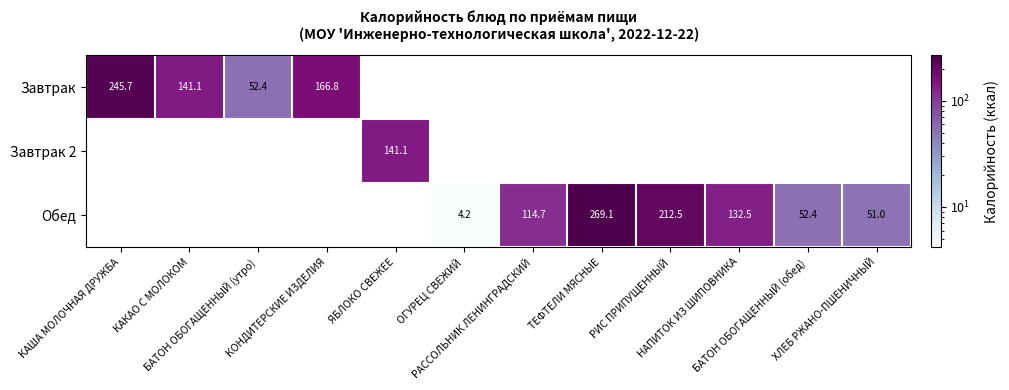

How many values in Завтрак 2 are above zero?

1